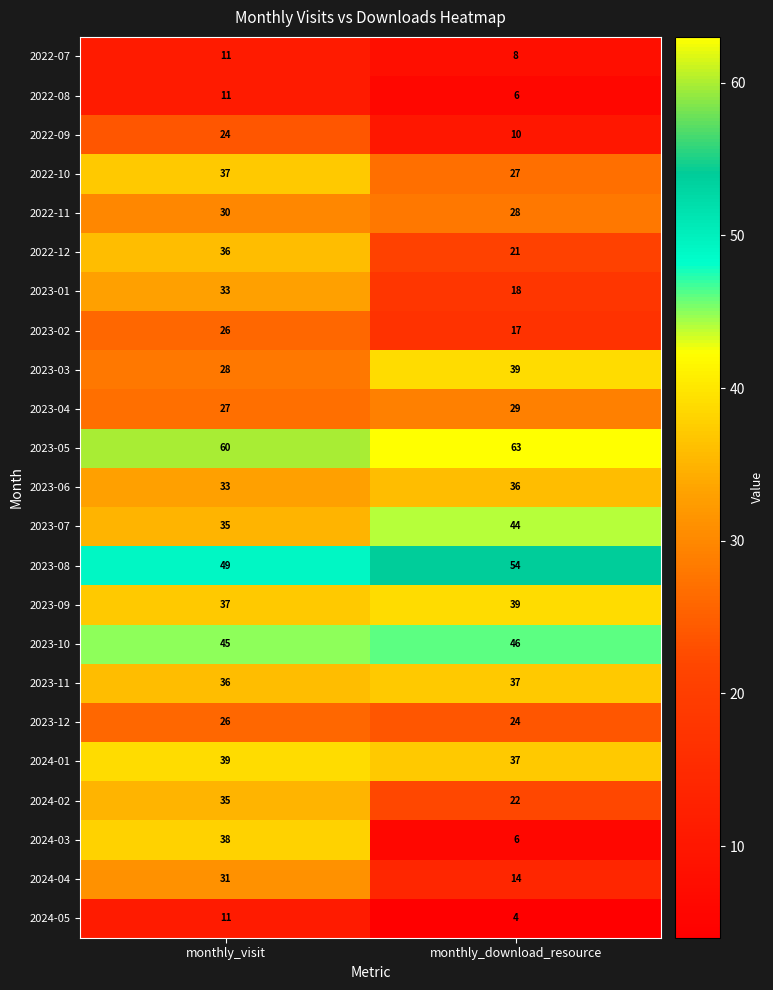

Which series has the widest spread of values?

2024-03